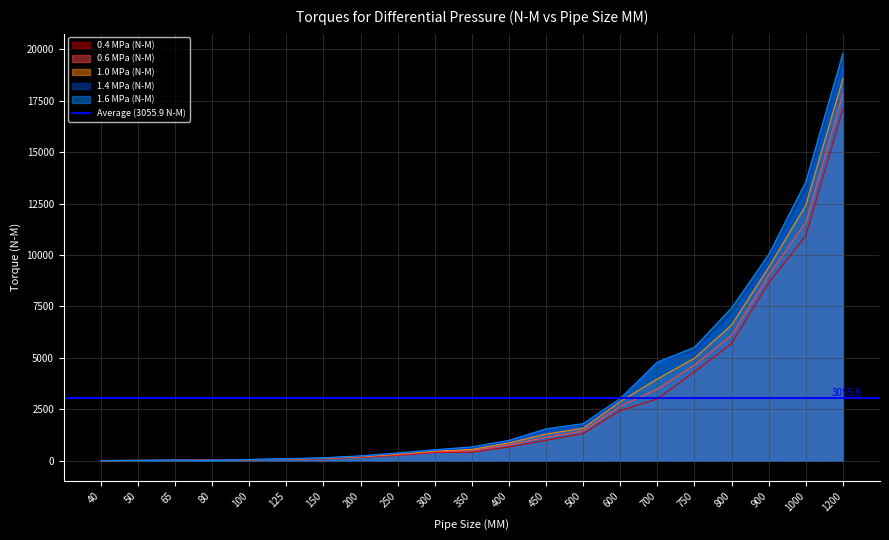

Reading left to right, extract all data points from this chart.

0.4 MPa (N-M): 10.2	15.7	23.7	32.6	45.8	66.8	94.6	167.6	264.2	406.1	417.5	673.8	994.4	1322.3	2440.2	3006.9	4320.3	5695.1	8647.1	10934.0	17085.6
0.6 MPa (N-M): 10.8	16.7	25.4	34.7	51.0	76.0	109.2	187.0	296.1	442.0	485.5	771.8	1145.6	1452.1	2659.4	3484.6	4651.5	6100.9	9021.6	11578.6	17827.3
1.0 MPa (N-M): 11.5	17.5	27.7	36.7	56.4	85.4	123.8	206.6	328.0	478.1	553.6	870.0	1297.0	1581.7	2878.8	3978.1	4982.6	6597.6	9395.7	12417.0	18566.4
1.4 MPa (N-M): 12.5	18.5	29.8	38.5	61.6	94.5	138.3	226.1	359.8	513.8	627.1	947.0	1452.5	1717.7	2962.4	4778.0	5303.8	7102.3	9774.4	13111.3	19313.8
1.6 MPa (N-M): 12.9	19.2	30.9	3.6	64.8	101.8	147.8	240.0	380.1	538.0	674.9	993.4	1552.9	1804.6	3029.9	4797.9	5511.5	7426.0	10020.8	13555.6	19800.3